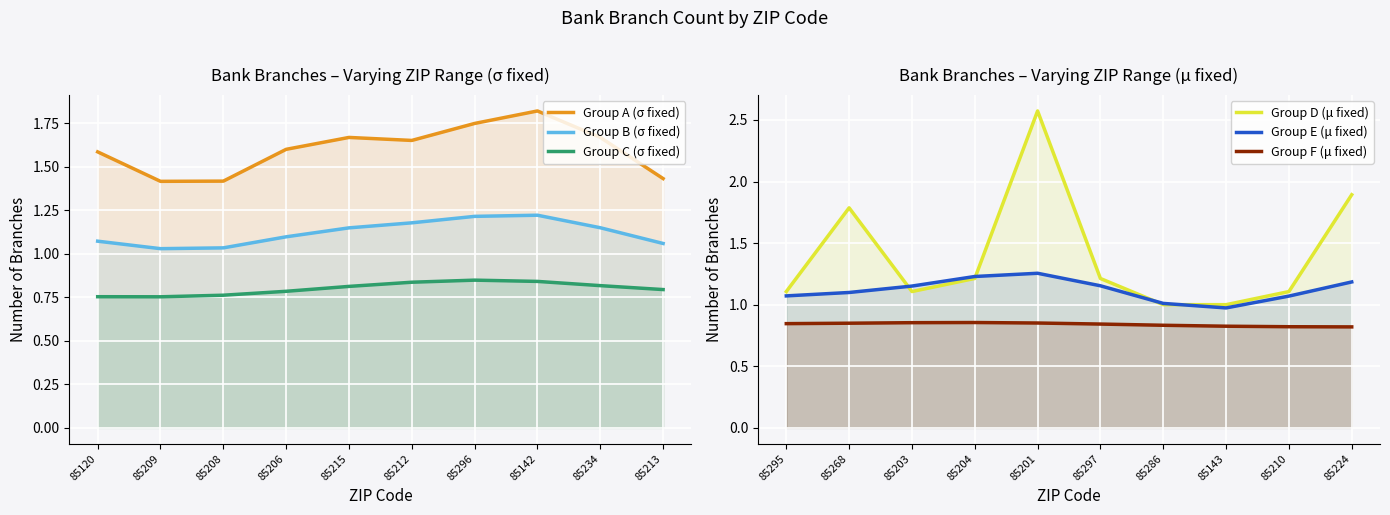

Which series has the largest range (max minus min)?

Group D (μ fixed)